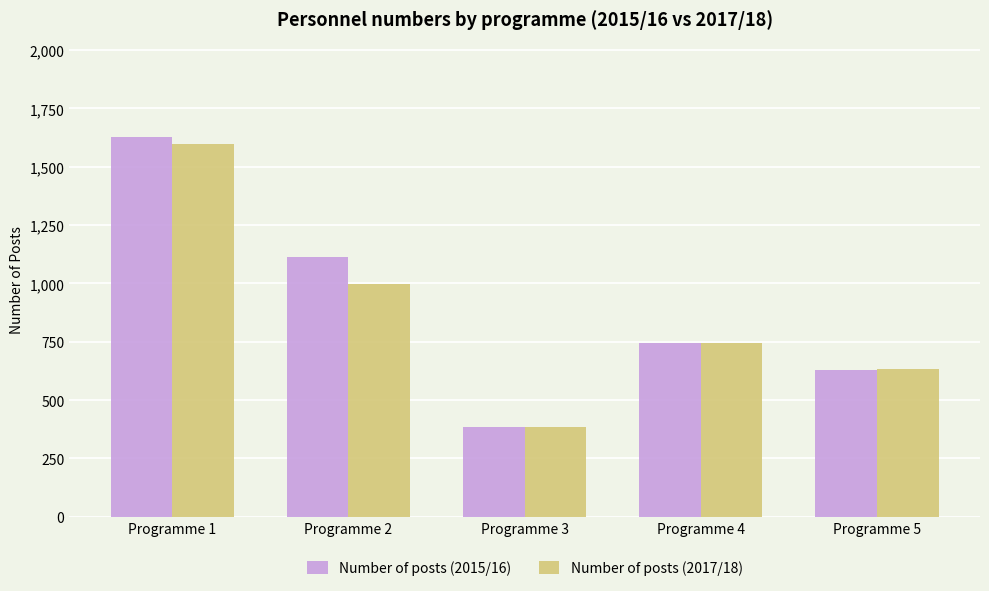

Which series has the largest range (max minus min)?

Number of posts (2015/16)